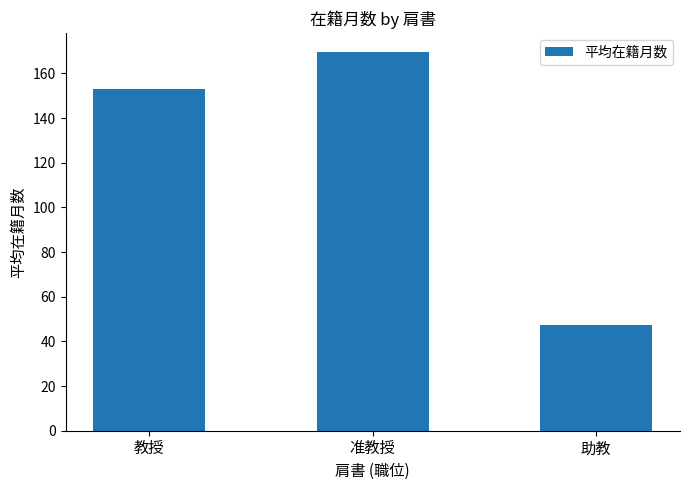

Reading left to right, extract all data points from this chart.

152.9	169.6	47.4